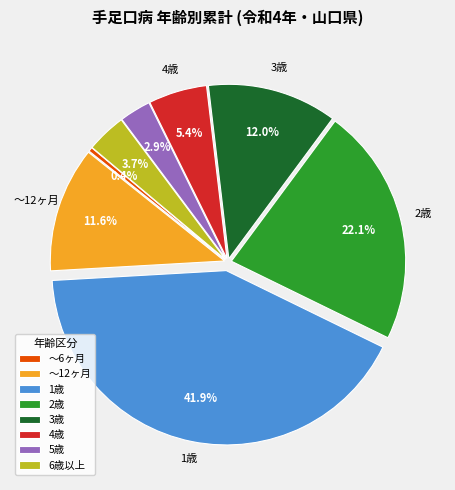

What percentage is NOT represented by 4歳?

94.6%